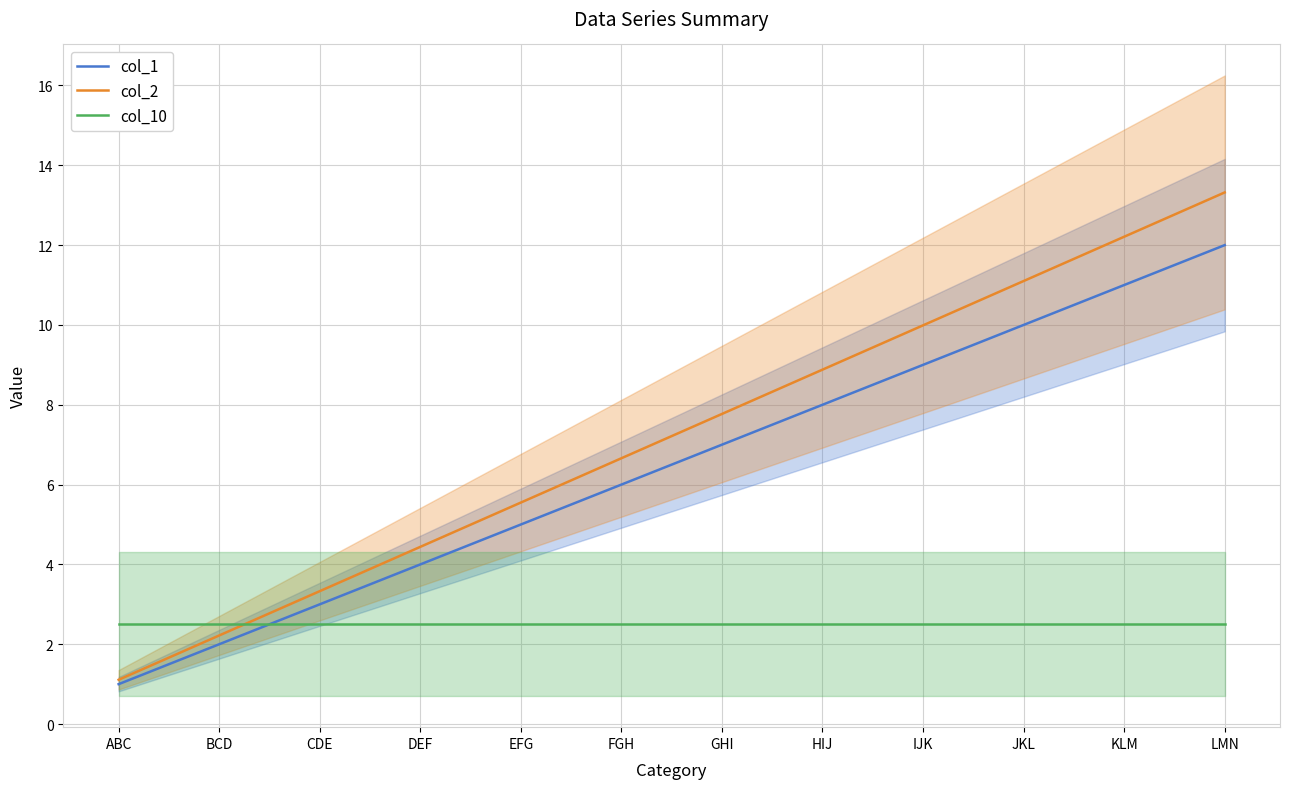

Is this an area chart (filled region under the line)?

No